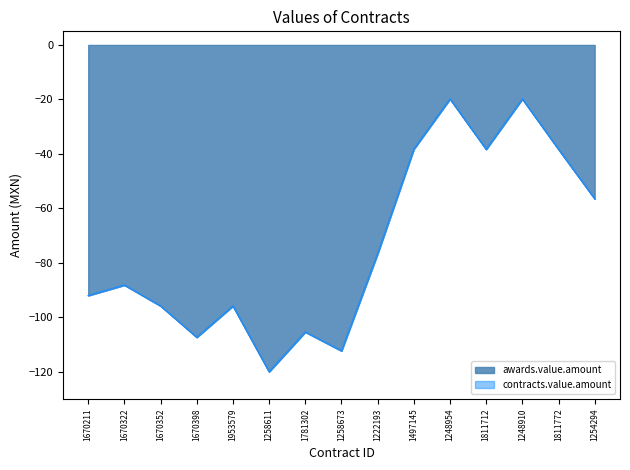

How many categories are shown in the chart?

15